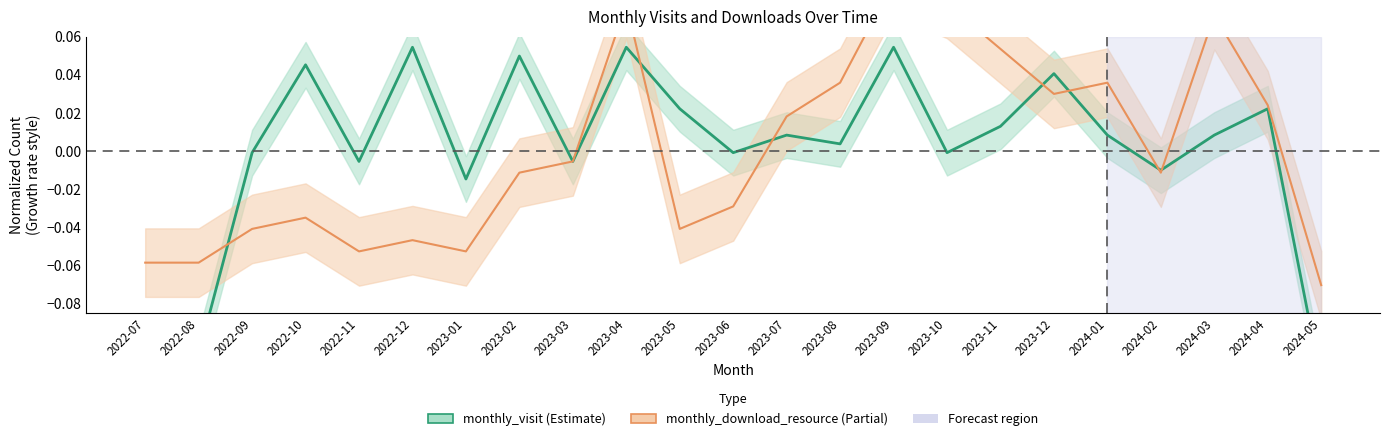

Reading left to right, extract all data points from this chart.

monthly_visit: 2022-07=-0.1	2022-08=-0.1	2022-09=-0.0	2022-10=0.0	2022-11=-0.0	2022-12=0.1	2023-01=-0.0	2023-02=0.0	2023-03=-0.0	2023-04=0.1	2023-05=0.0	2023-06=-0.0	2023-07=0.0	2023-08=0.0	2023-09=0.1	2023-10=-0.0	2023-11=0.0	2023-12=0.0	2024-01=0.0	2024-02=-0.0	2024-03=0.0	2024-04=0.0	2024-05=-0.1
monthly_download_resource: 2022-07=-0.1	2022-08=-0.1	2022-09=-0.0	2022-10=-0.0	2022-11=-0.1	2022-12=-0.0	2023-01=-0.1	2023-02=-0.0	2023-03=-0.0	2023-04=0.1	2023-05=-0.0	2023-06=-0.0	2023-07=0.0	2023-08=0.0	2023-09=0.1	2023-10=0.1	2023-11=0.1	2023-12=0.0	2024-01=0.0	2024-02=-0.0	2024-03=0.1	2024-04=0.0	2024-05=-0.1